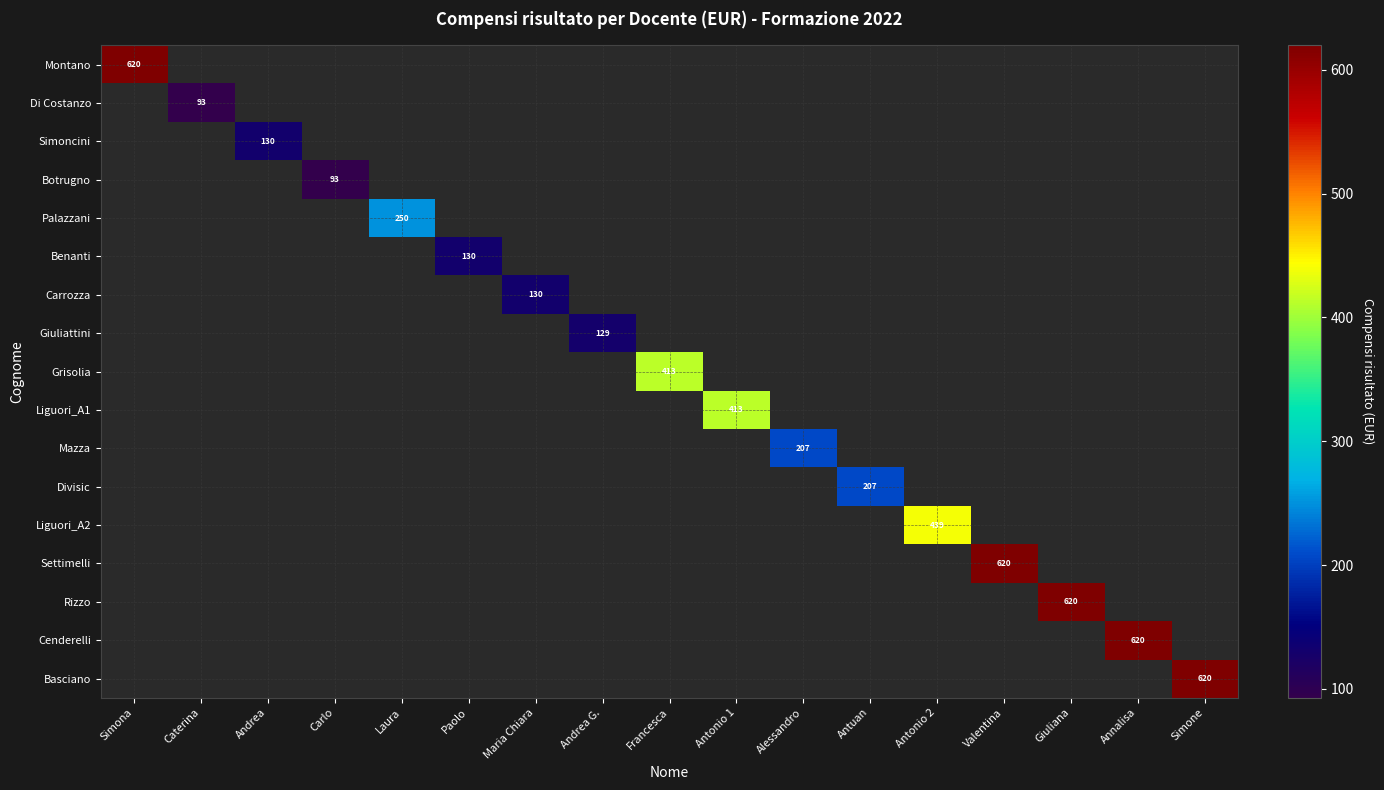

At how many categories does at least one series exceed 213?

9